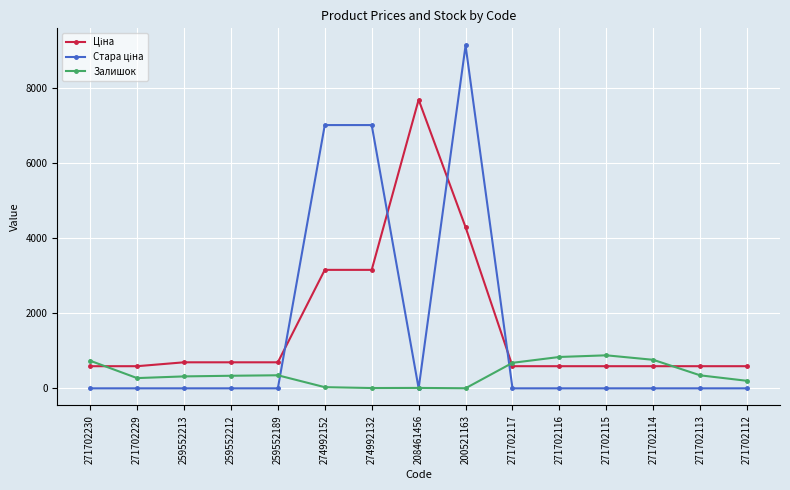

True or false: Залишок has more than 0 points higher than both neighbors.

True